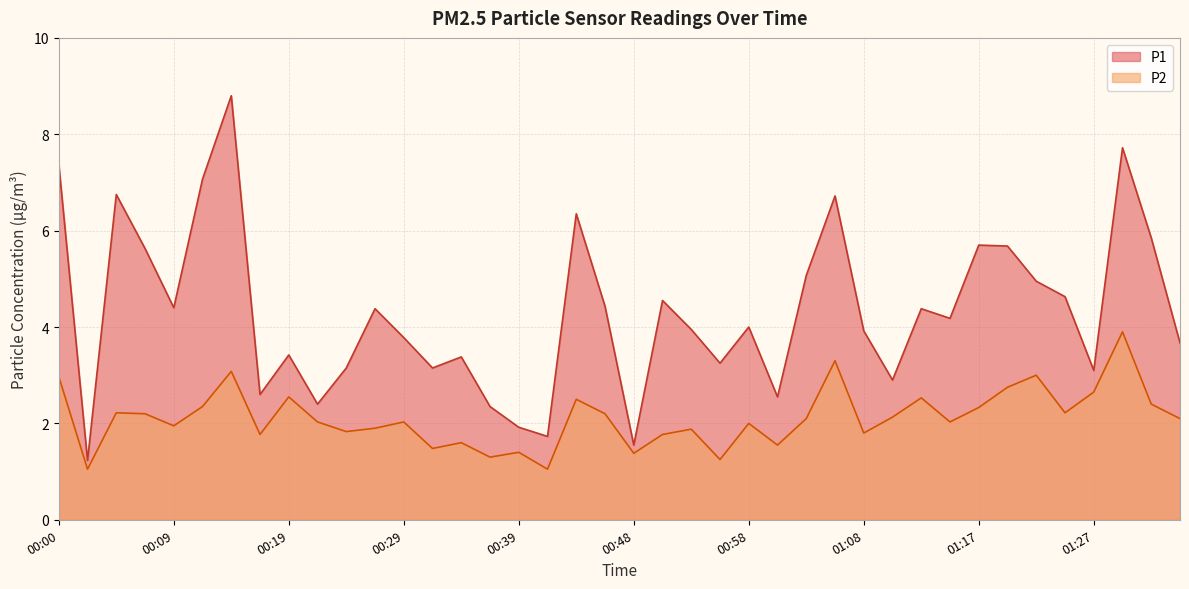

What is the sum of the P1 values at 00:00 and 00:07?

13.0